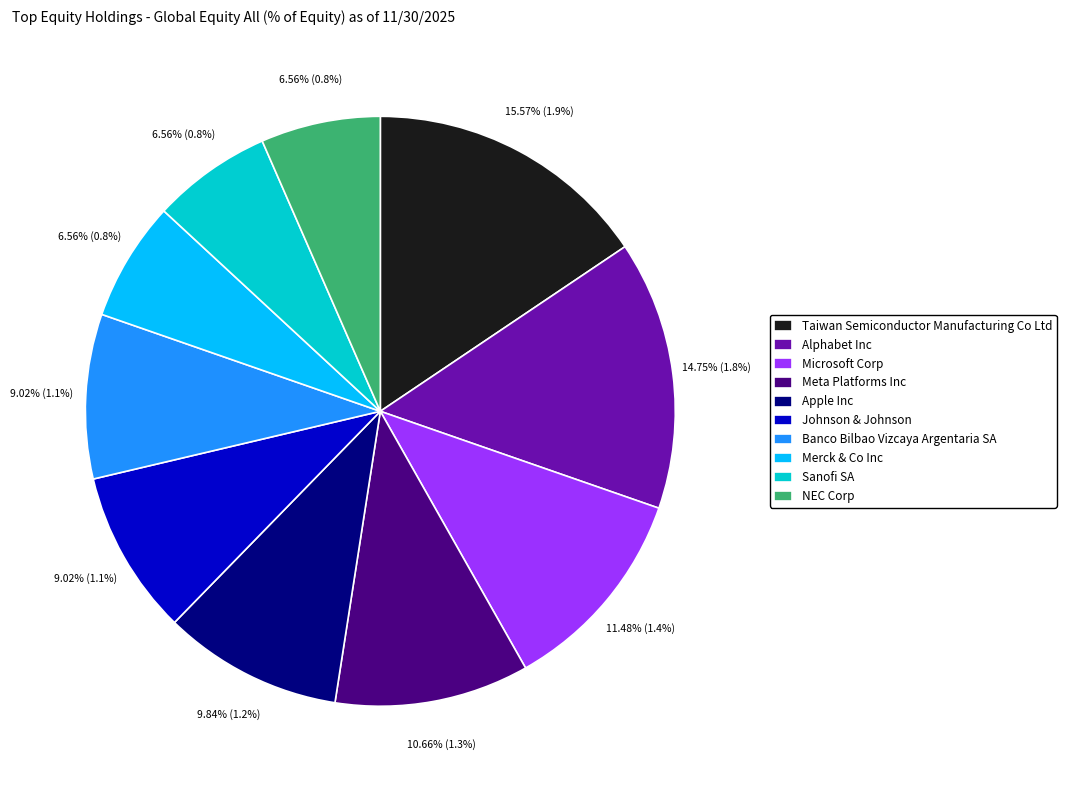

Between Merck & Co Inc and Microsoft Corp, which is larger?

Microsoft Corp